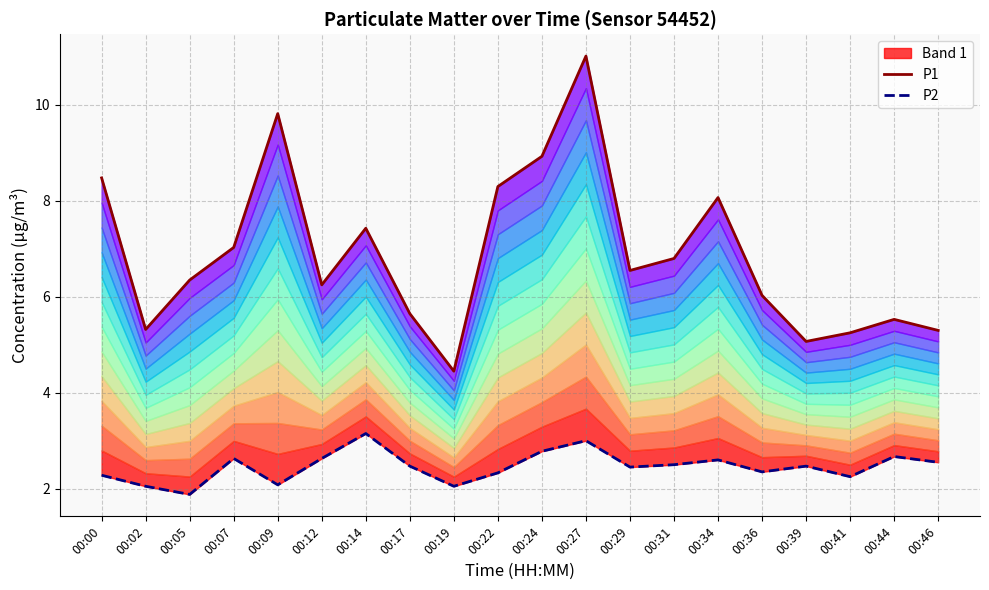

How many interior local peaks does the P1 series have?

5